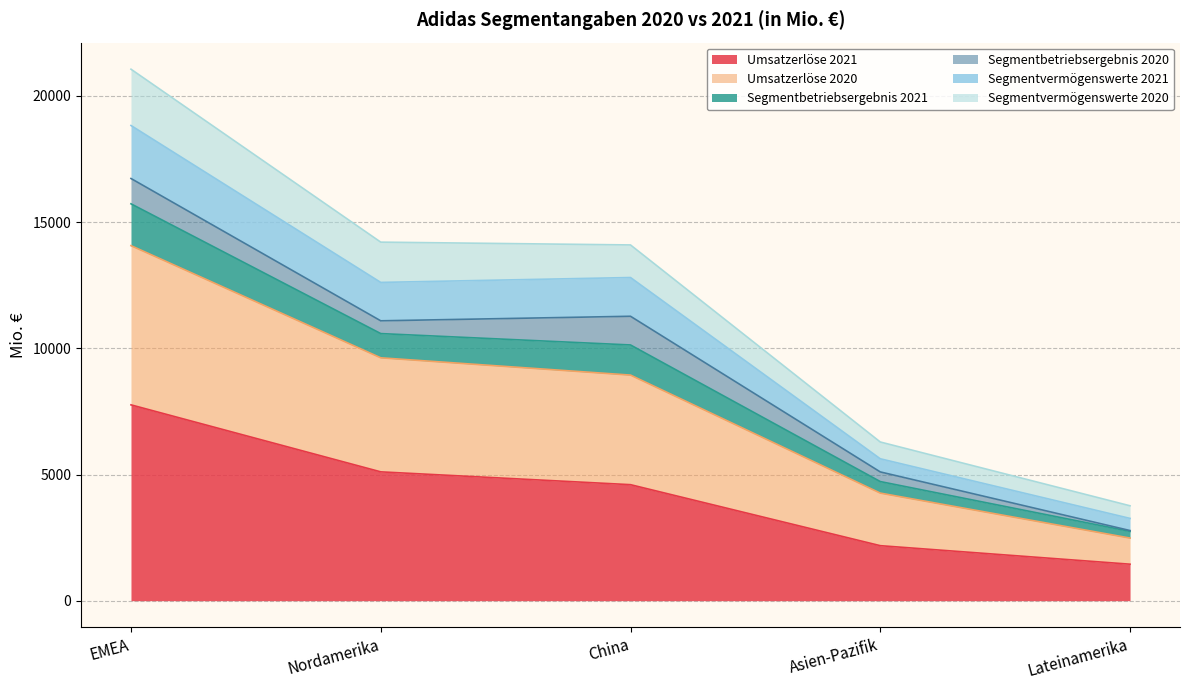

What is the total value across all series at EMEA?

21060